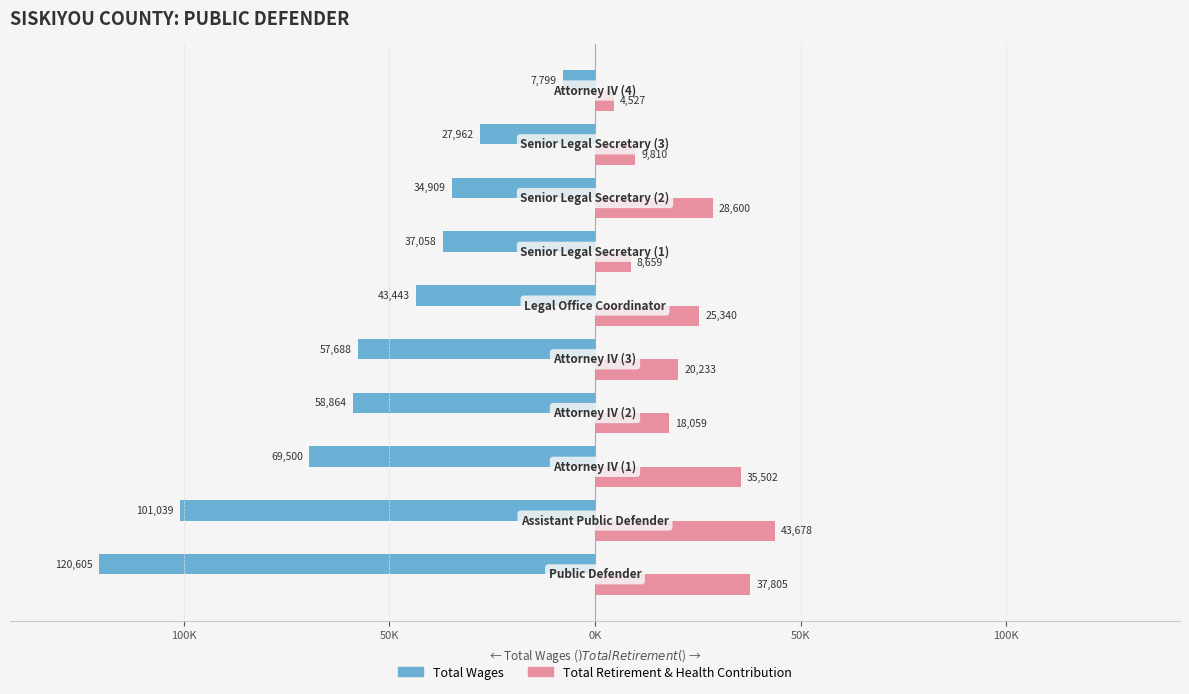

Reading left to right, list all the values displayed in this chart.

Total Wages: -120605	-101039	-69500	-58864	-57688	-43443	-37058	-34909	-27962	-7799
Total Retirement & Health Contribution: 37805	43678	35502	18059	20233	25340	8659	28600	9810	4527